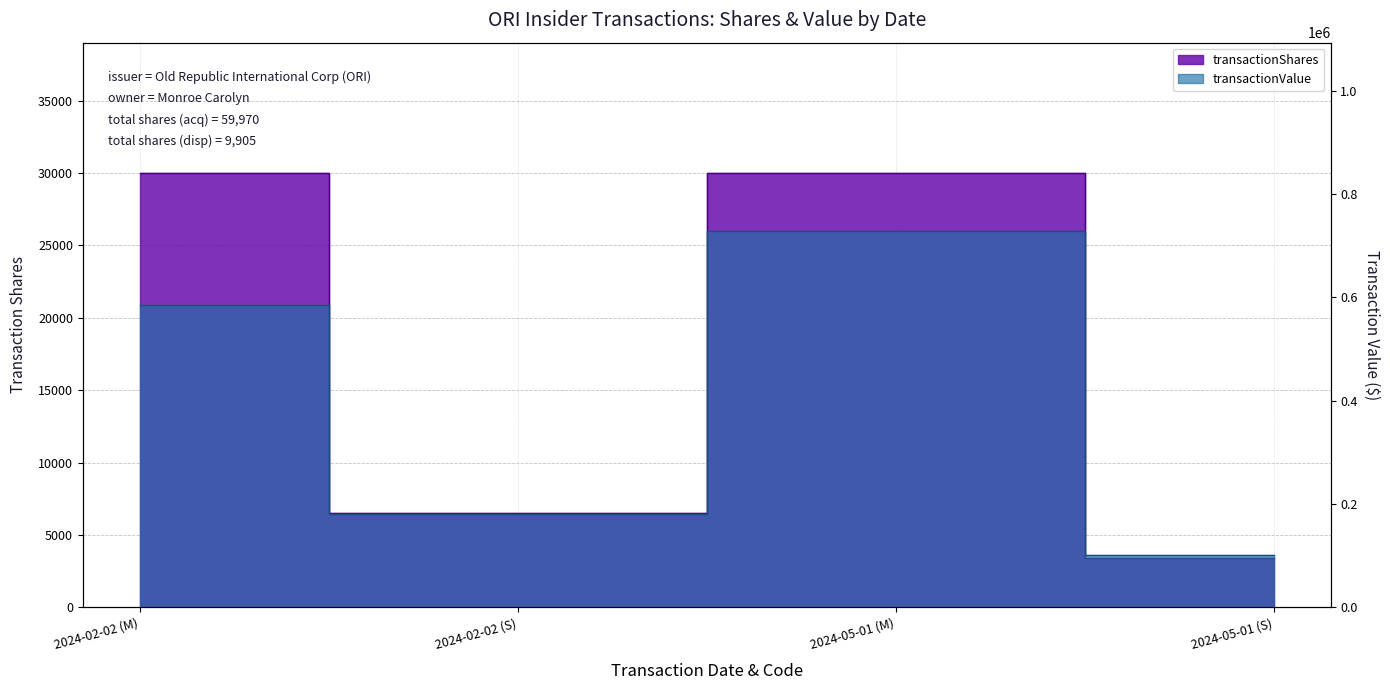

Where is transactionValue nearest to the value 415008?

2024-02-02 (M)